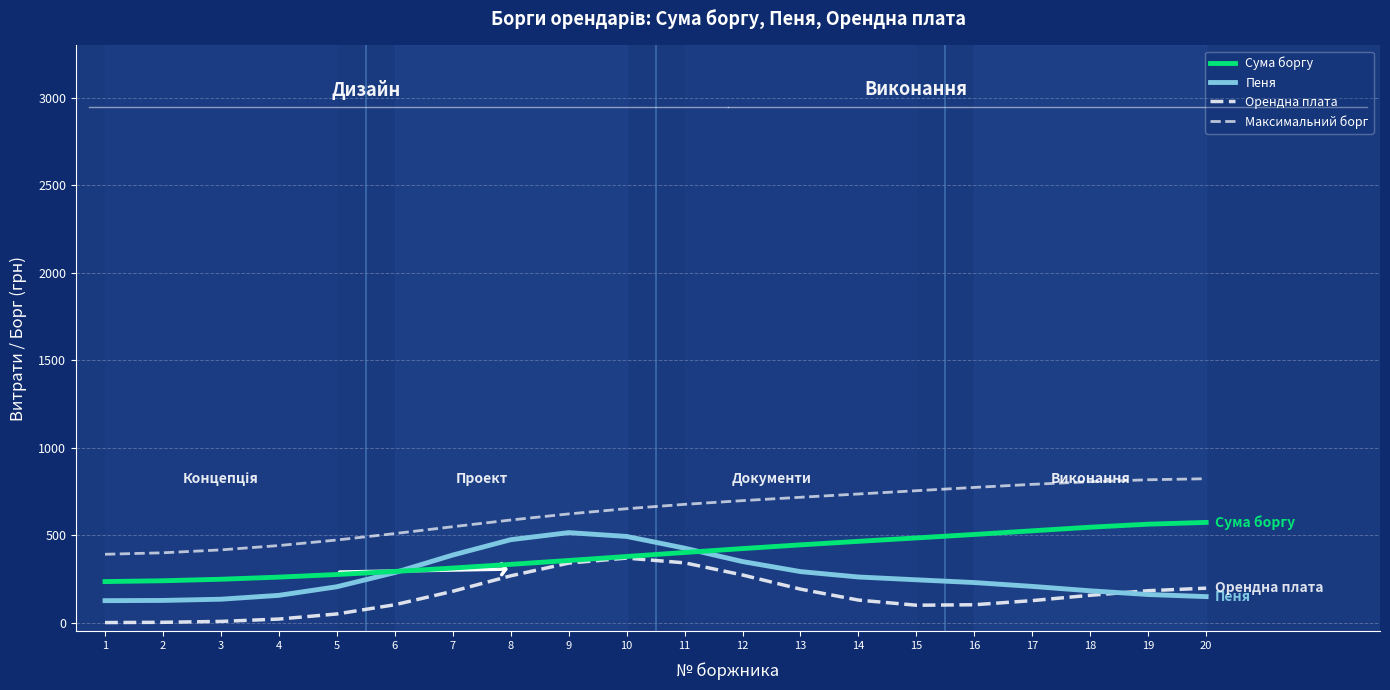

What is the difference between the highest and lowest values at 15?

654.7